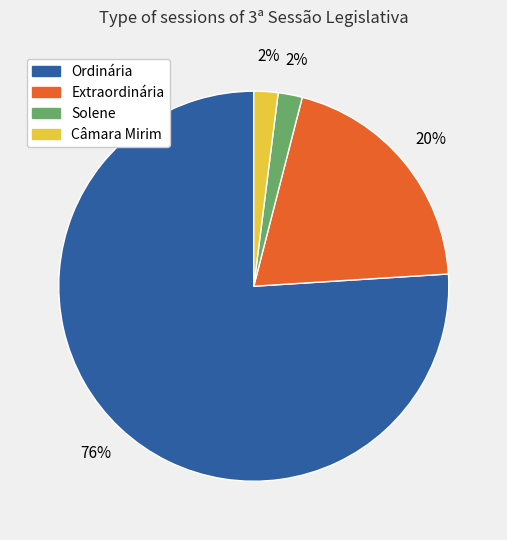

Count the number of slices in the pie.

4